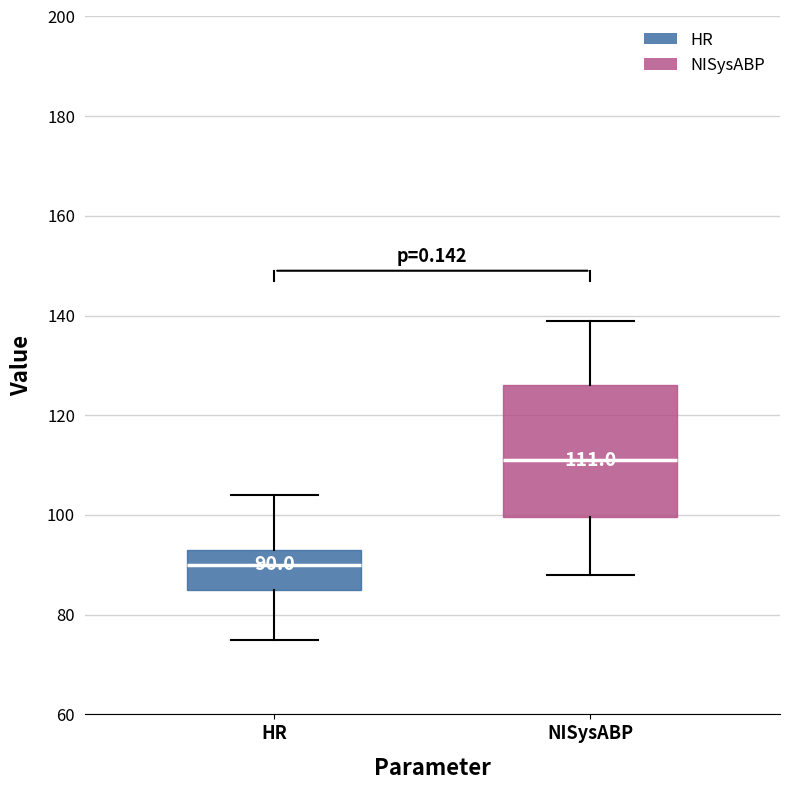

Comparing the boxes themselves (not the whiskers), which one is the tallest?

NISysABP